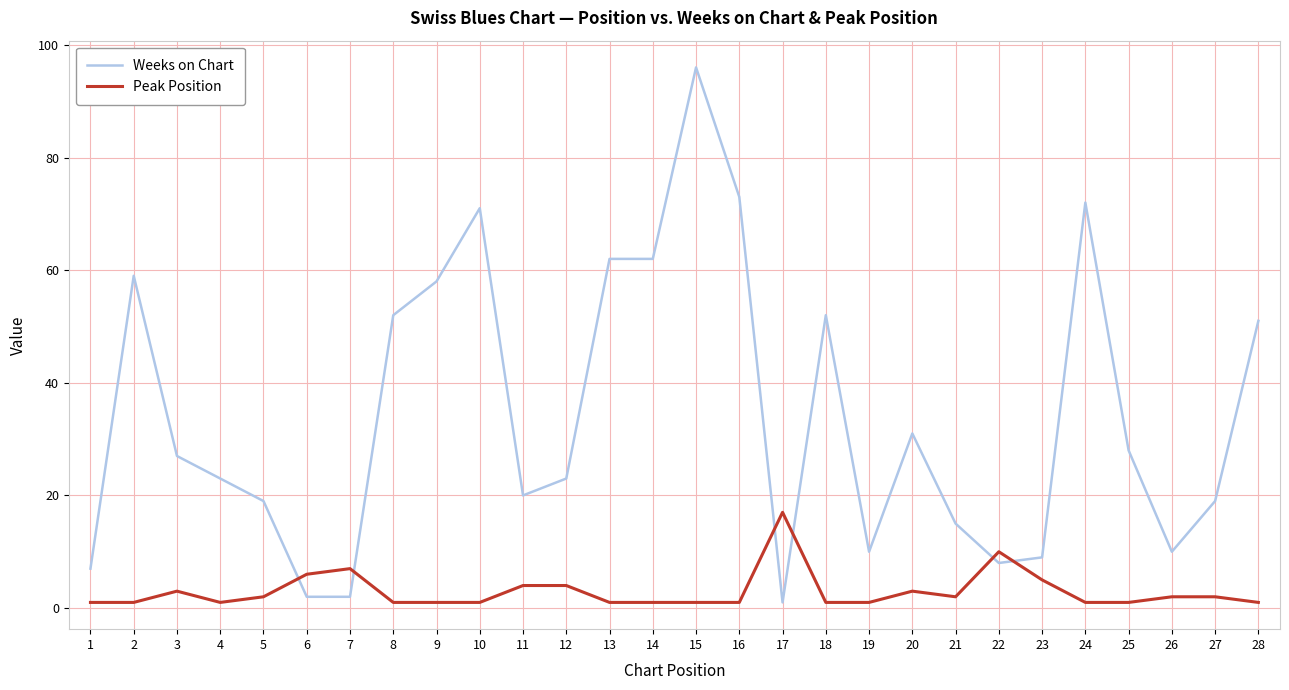

Which series has the widest spread of values?

Weeks on Chart